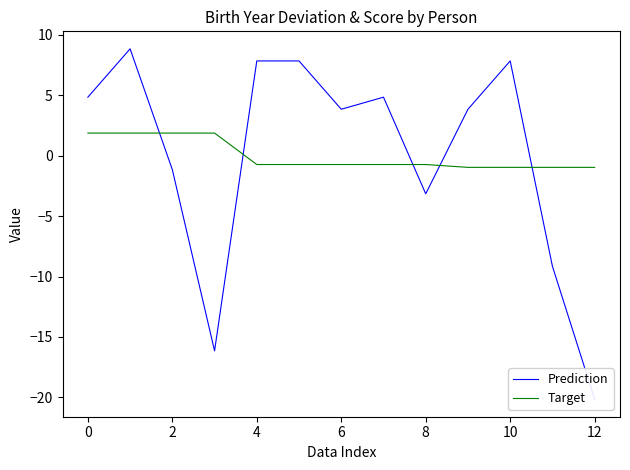

What are all the series names shown in the legend?

Prediction, Target